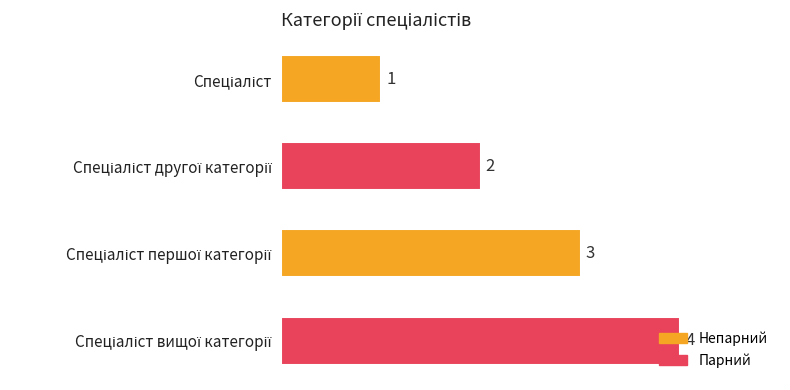

What is the sum of all values?

10